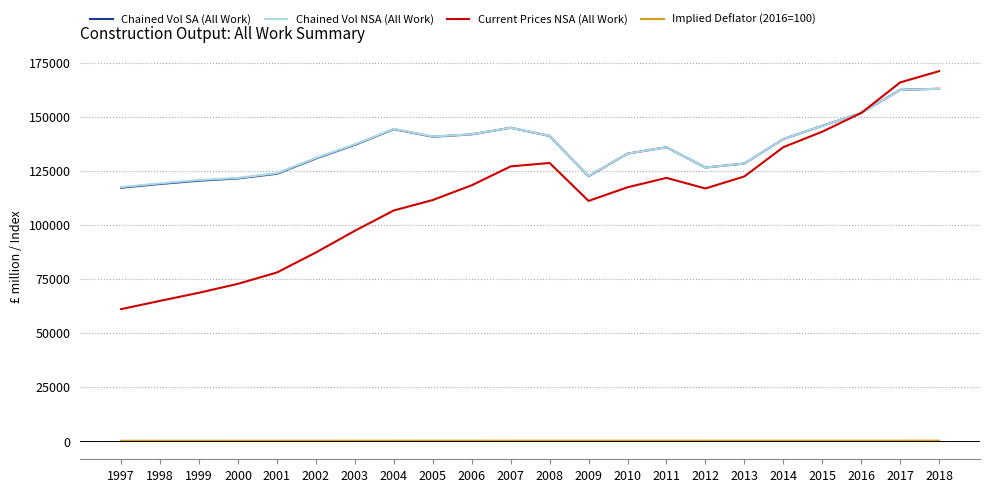

What is the greatest value displayed?

171151.0